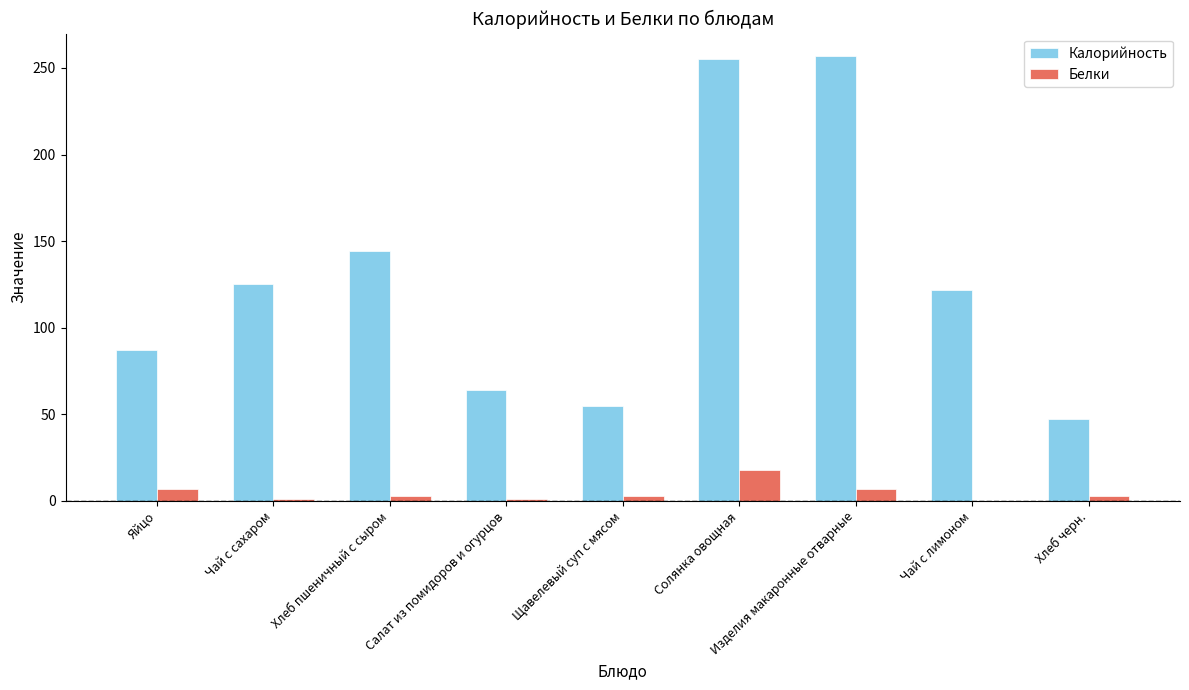

Between Яйцо and Солянка овощная, which series saw the biggest shift?

Калорийность